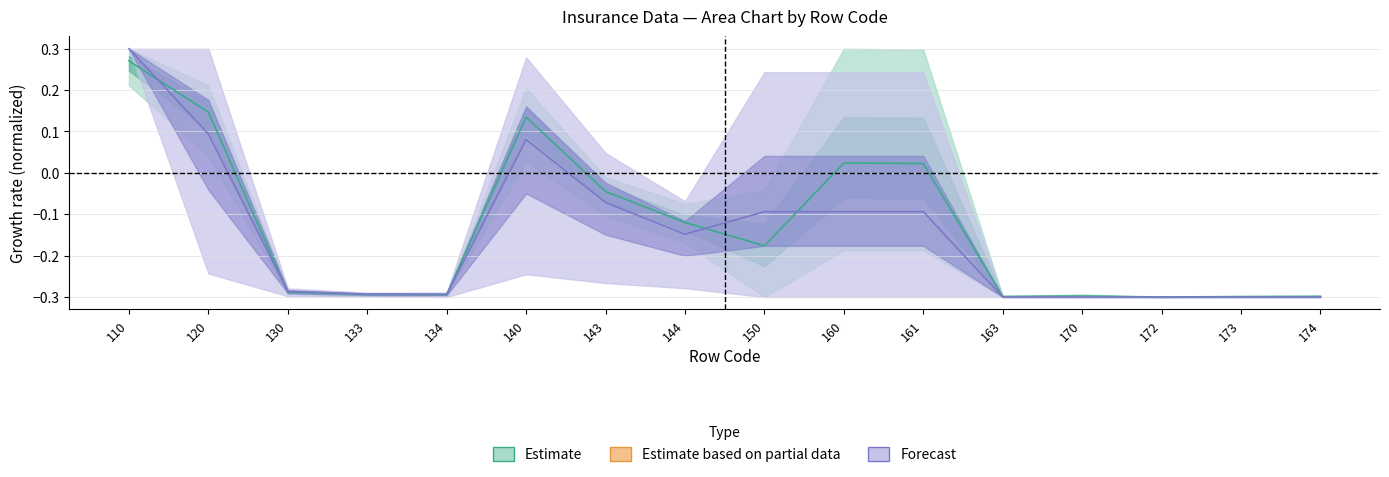

Rank the series at 133 from highest to lowest value.

Forecast, Estimate